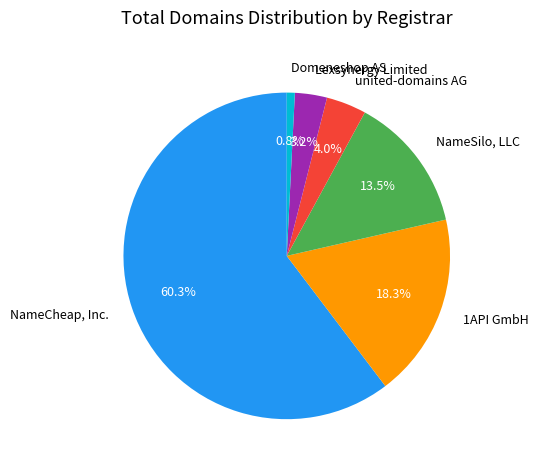

Which category has the smallest portion of the pie?

Domeneshop AS